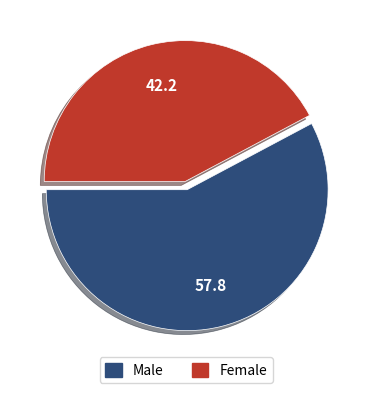

Is there a majority slice in this chart?

Yes